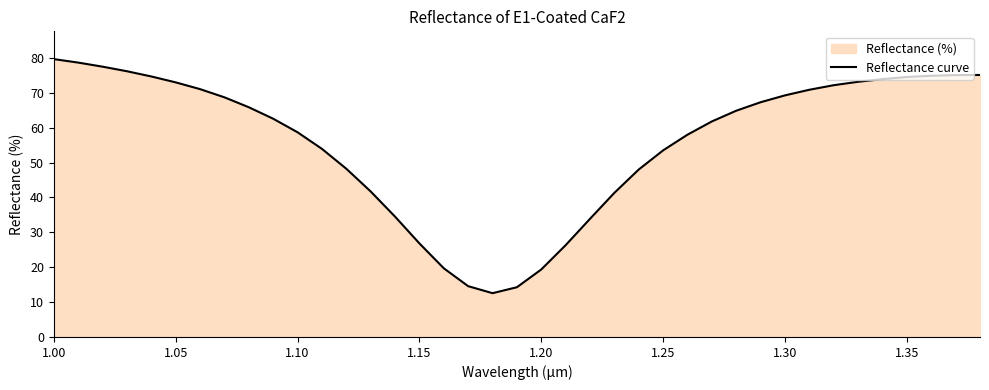

Between 1.10 and 1.00, which is larger?

1.00